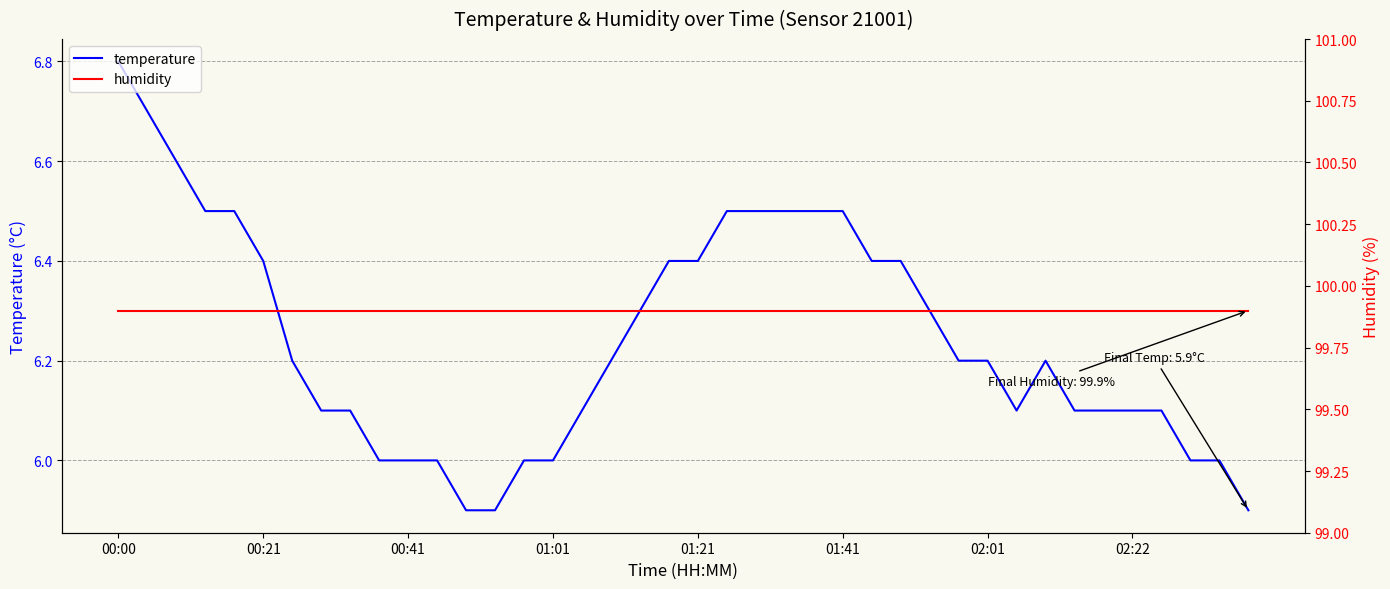

What is the maximum value for temperature?

6.8